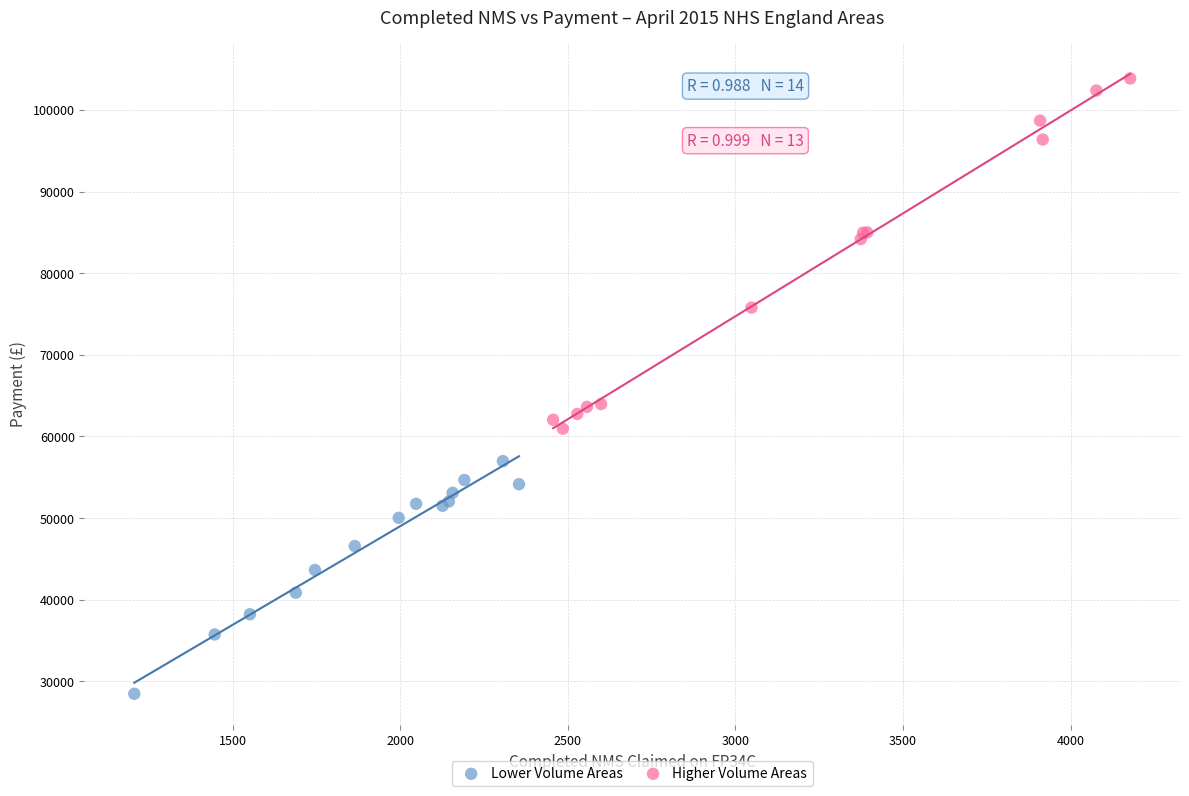

Which series has the largest Y range (max minus min)?

Higher Volume Areas